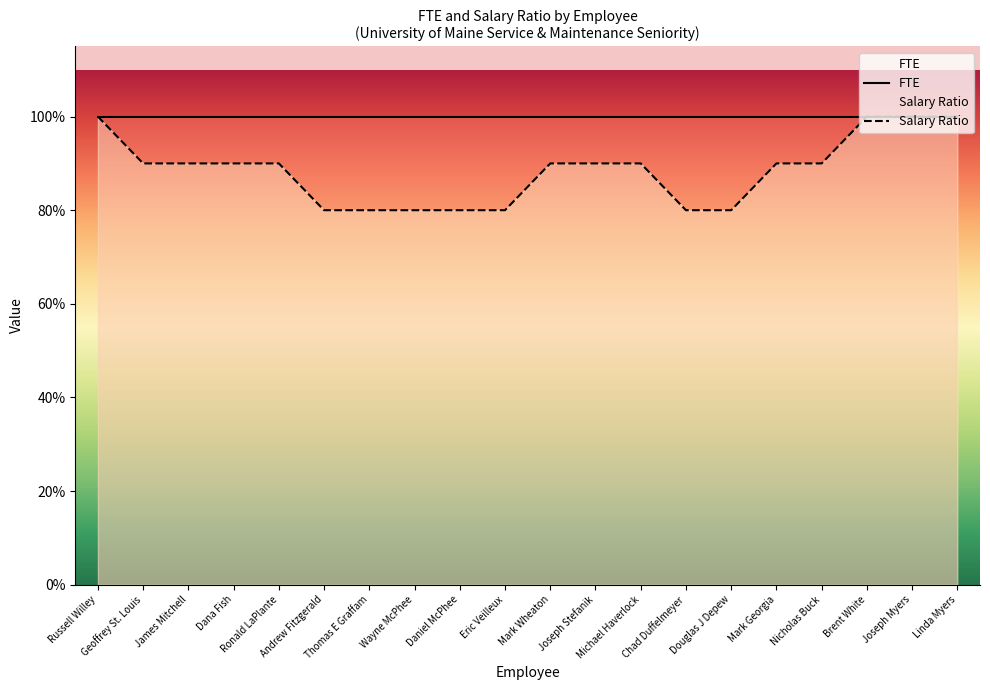

True or false: the data shows 0.6 at Dana Fish.

False